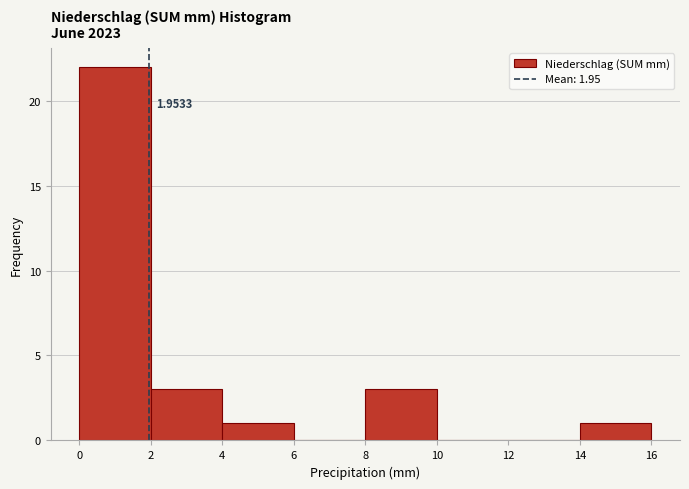

Which range on the x-axis has the tallest bar?

0 to 2